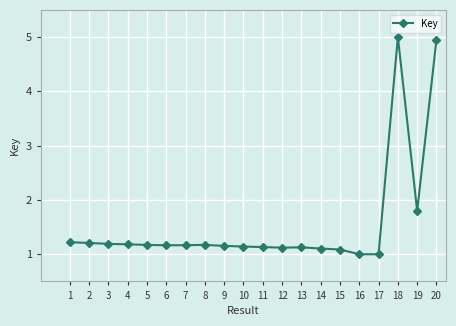

What is the value of the 5th point from the left?

1.2